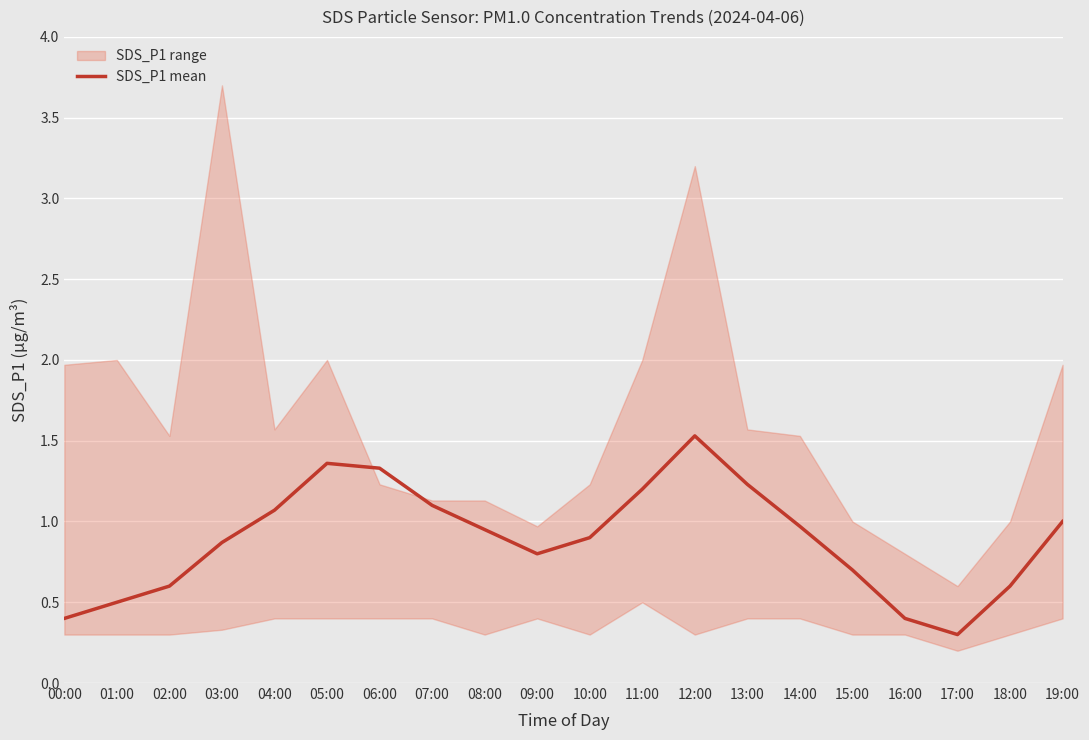

What is the difference between the values at 05:00 and 10:00?

0.5